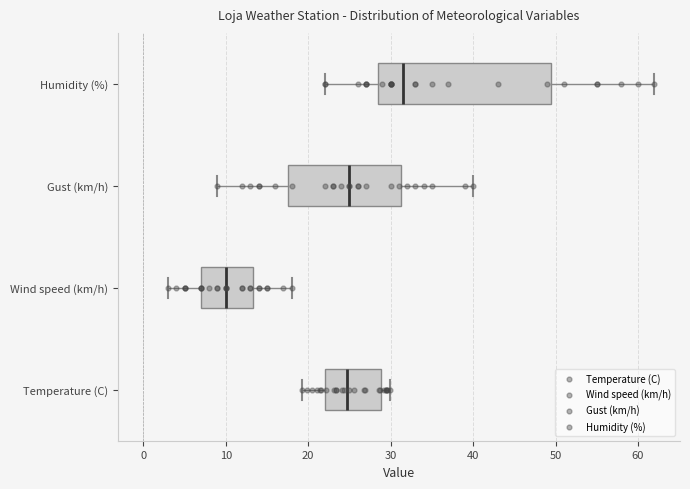

Where is the left edge of the box for Wind speed (km/h) on the x-axis? The values are not printed on the chart, so give them approximately, as read against the axis.

7